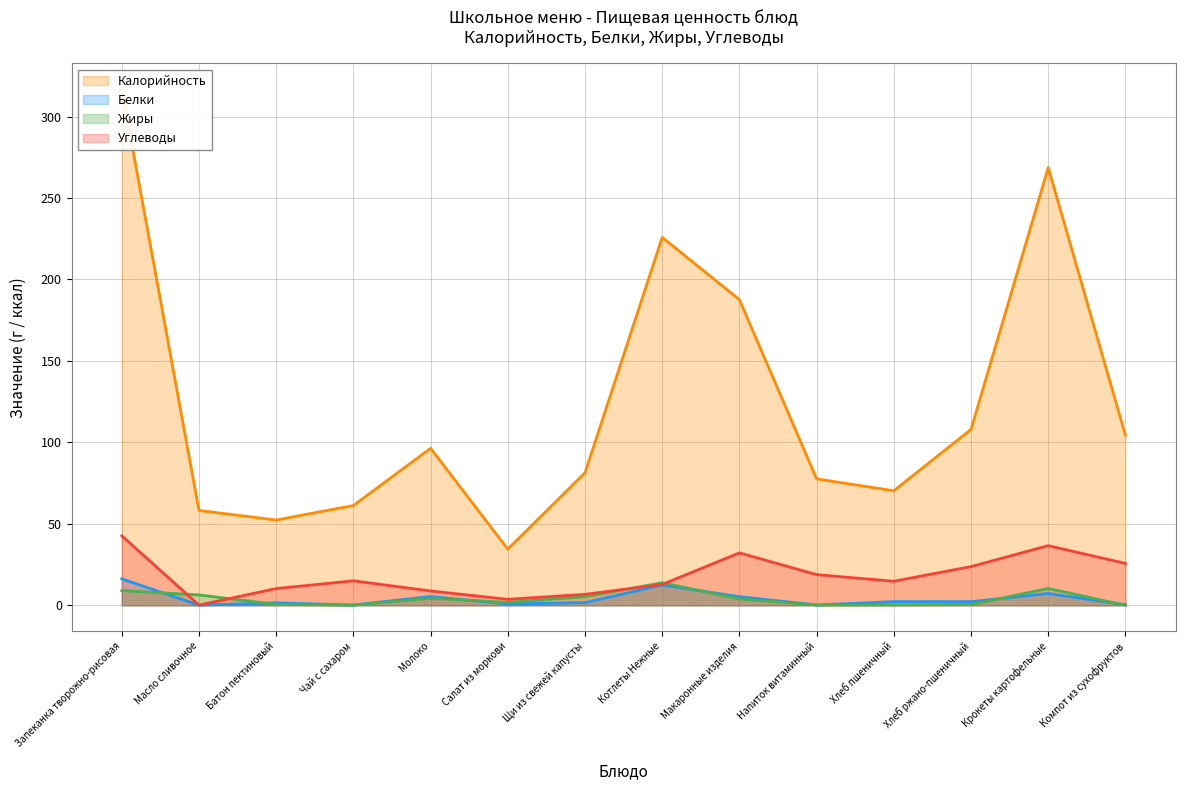

Which category has the lowest value in the Жиры series?

Компот из сухофруктов